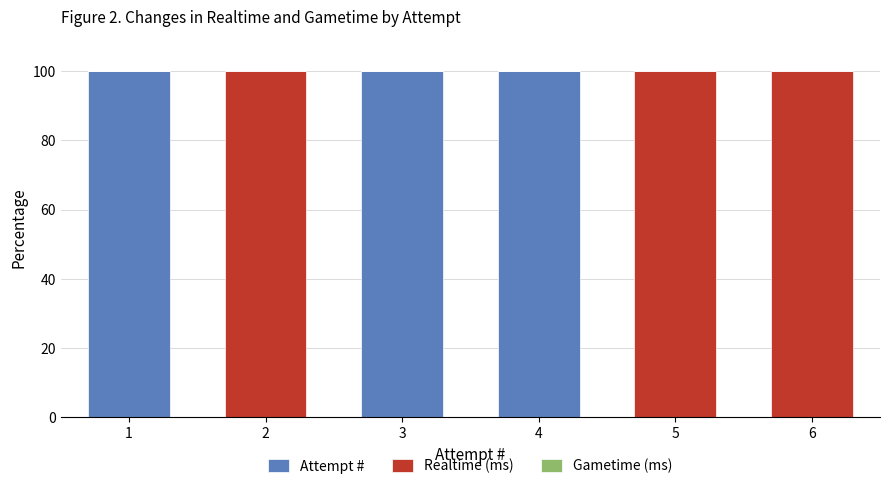

What is the total value across all series at 1?

100.0